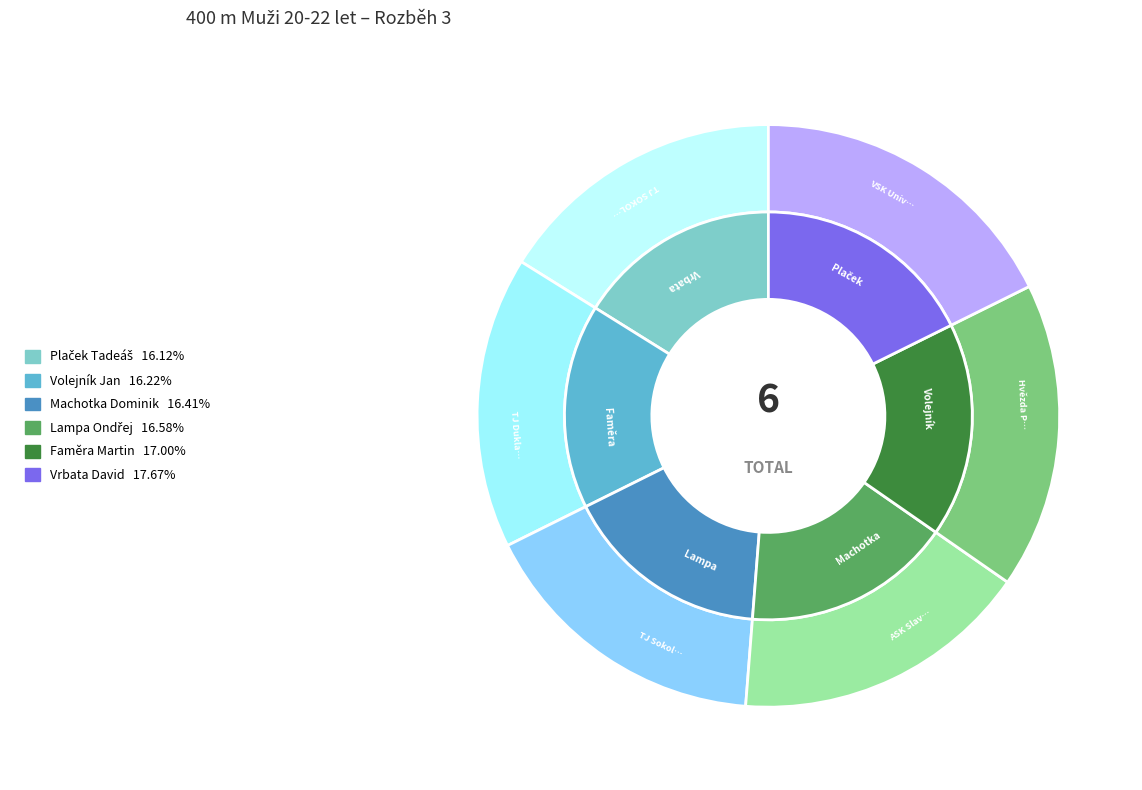

Approximately how many times larger is the value at Faměra Martin compared to Volejník Jan?

1.0